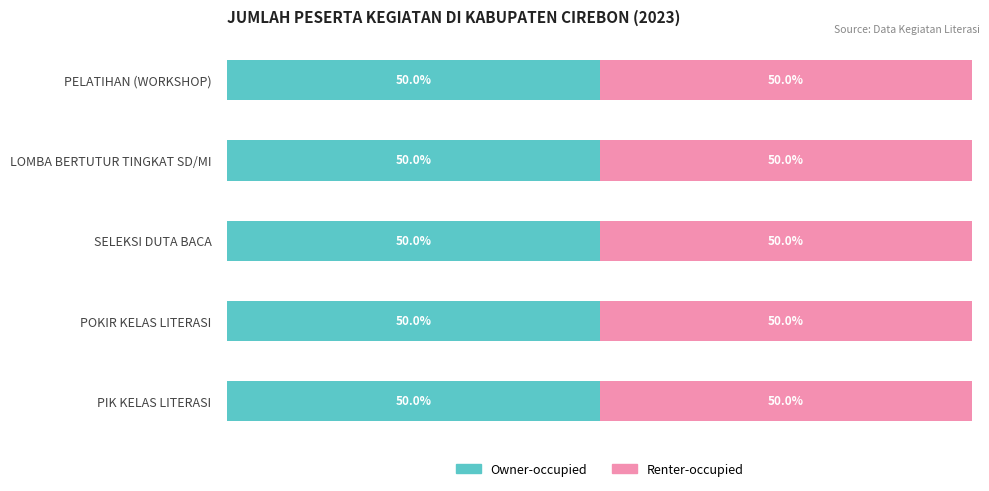

What position from the right is POKIR KELAS LITERASI?

2